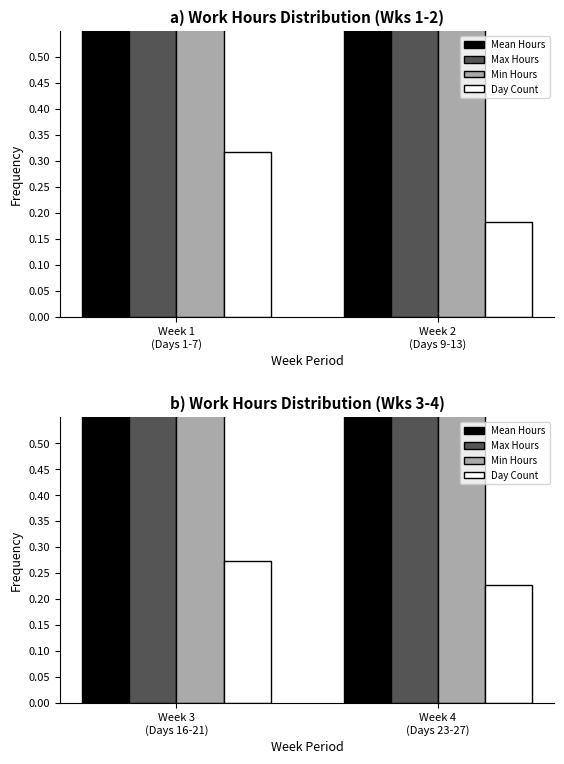

What is the label of the 1st bar from the right?

Week 4 (Days 23-27)